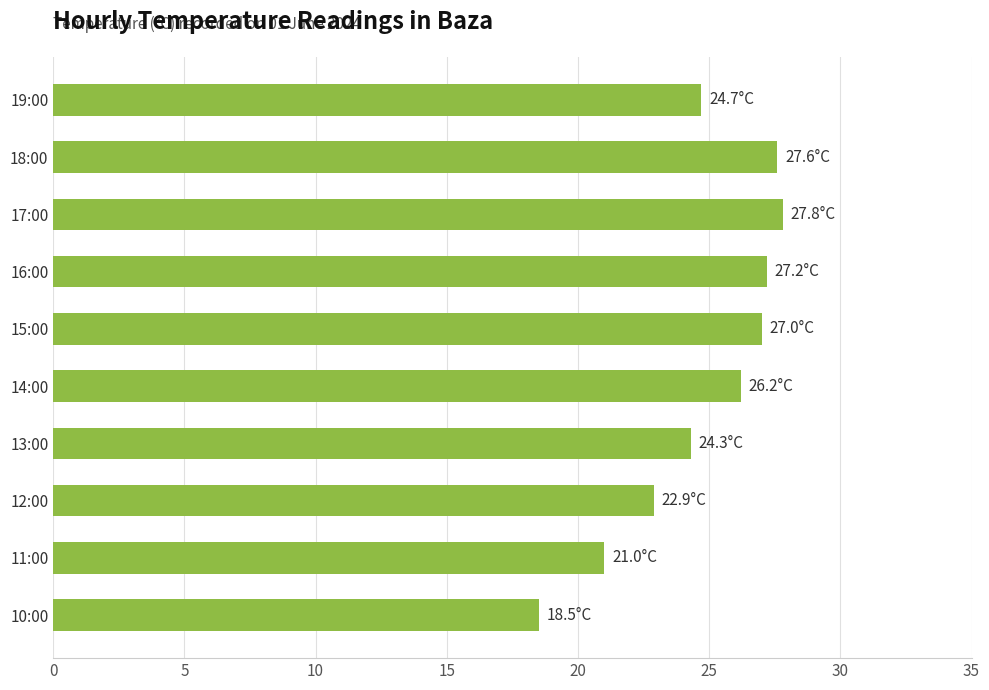

What is the ratio of the value at 18:00 to the value at 14:00?

1.1